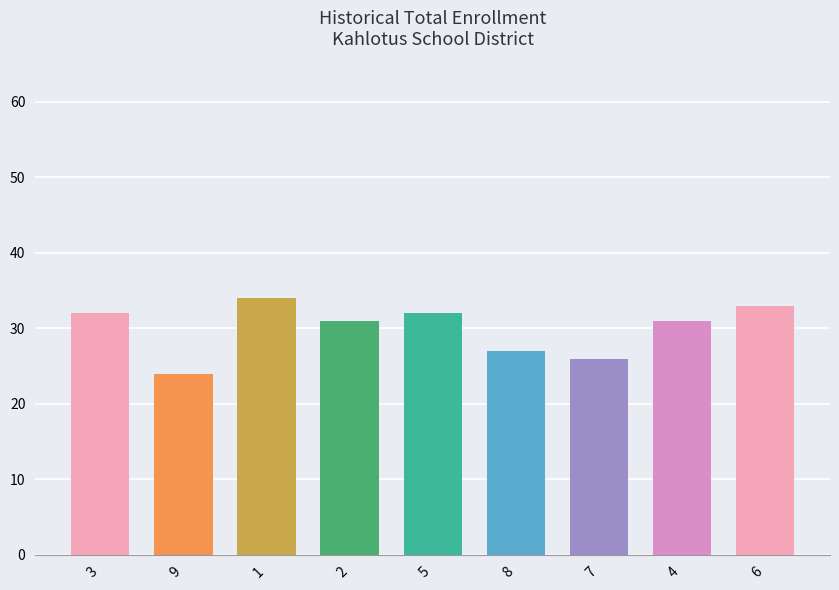

Reading right to left, transcribe all the data shown in this chart.

6=33	4=31	7=26	8=27	5=32	2=31	1=34	9=24	3=32